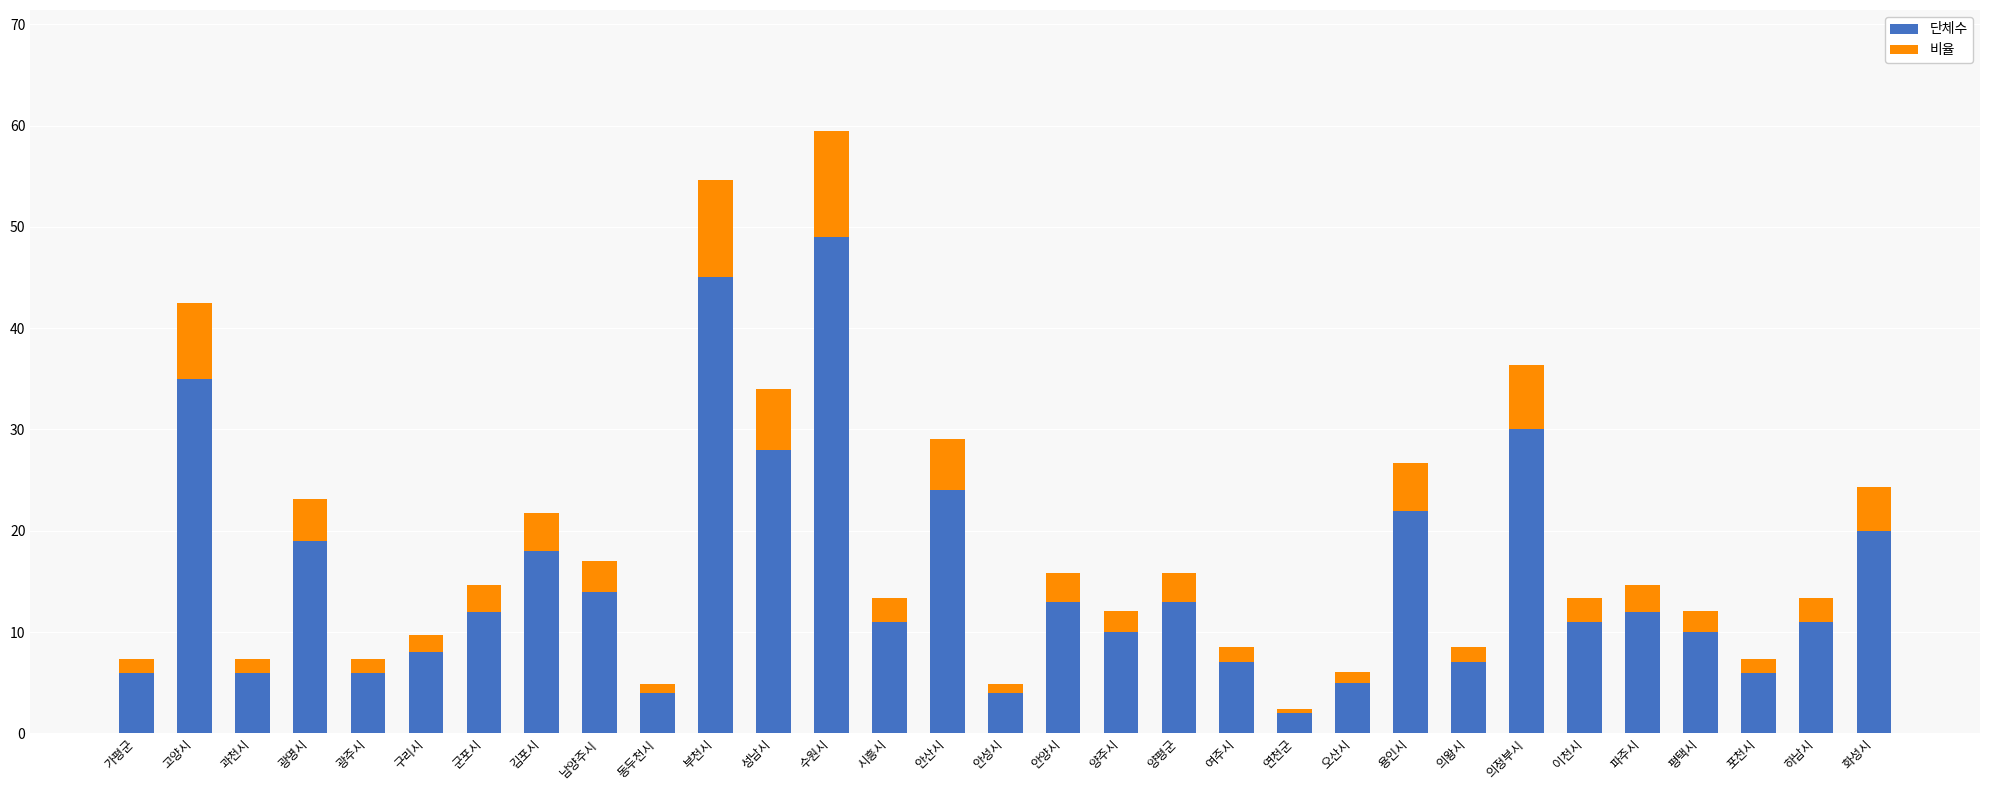

At which category is the sum across all series the highest?

수원시